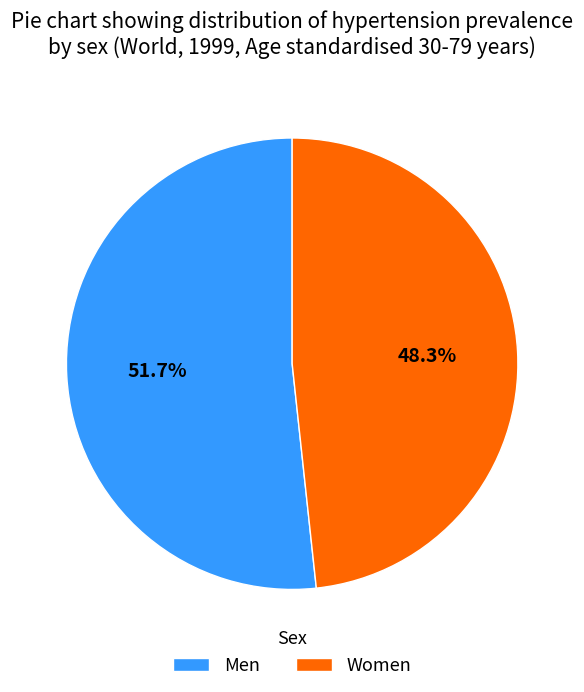

Which slice is the largest?

Men